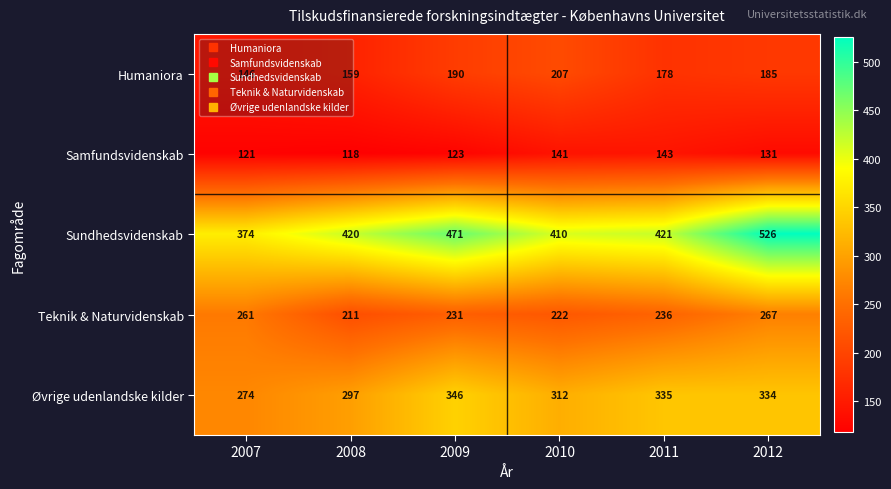

Rank the series at 2011 from lowest to highest value.

Samfundsvidenskab, Humaniora, Teknik & Naturvidenskab, Øvrige udenlandske kilder, Sundhedsvidenskab